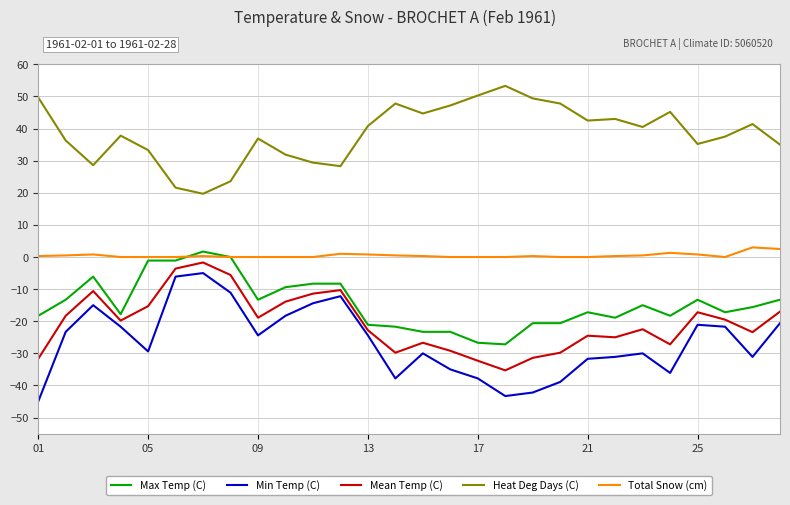

What is the smallest value displayed?

-45.0